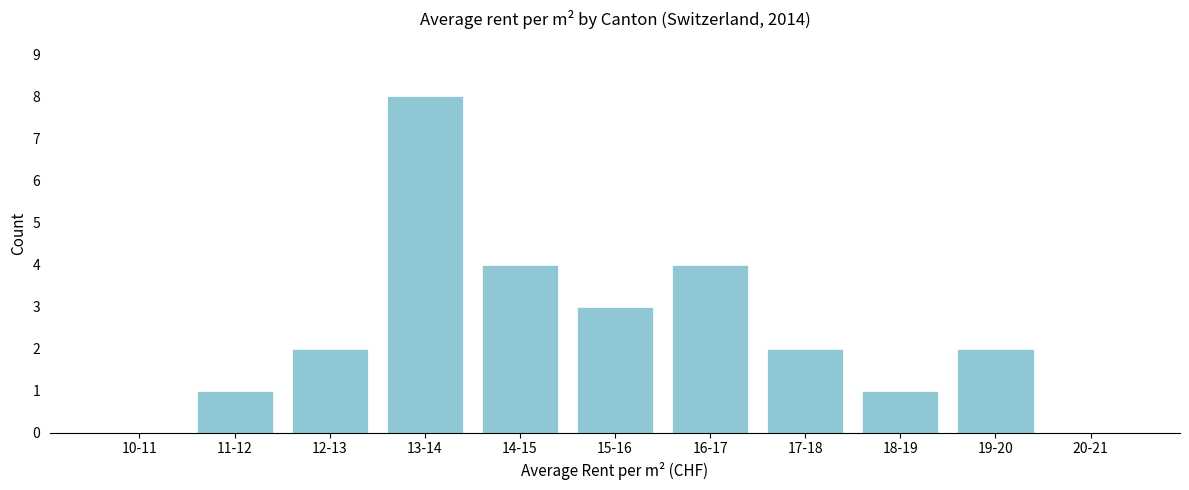

Reading left to right, transcribe all the data shown in this chart.

10-11=0	11-12=1	12-13=2	13-14=8	14-15=4	15-16=3	16-17=4	17-18=2	18-19=1	19-20=2	20-21=0